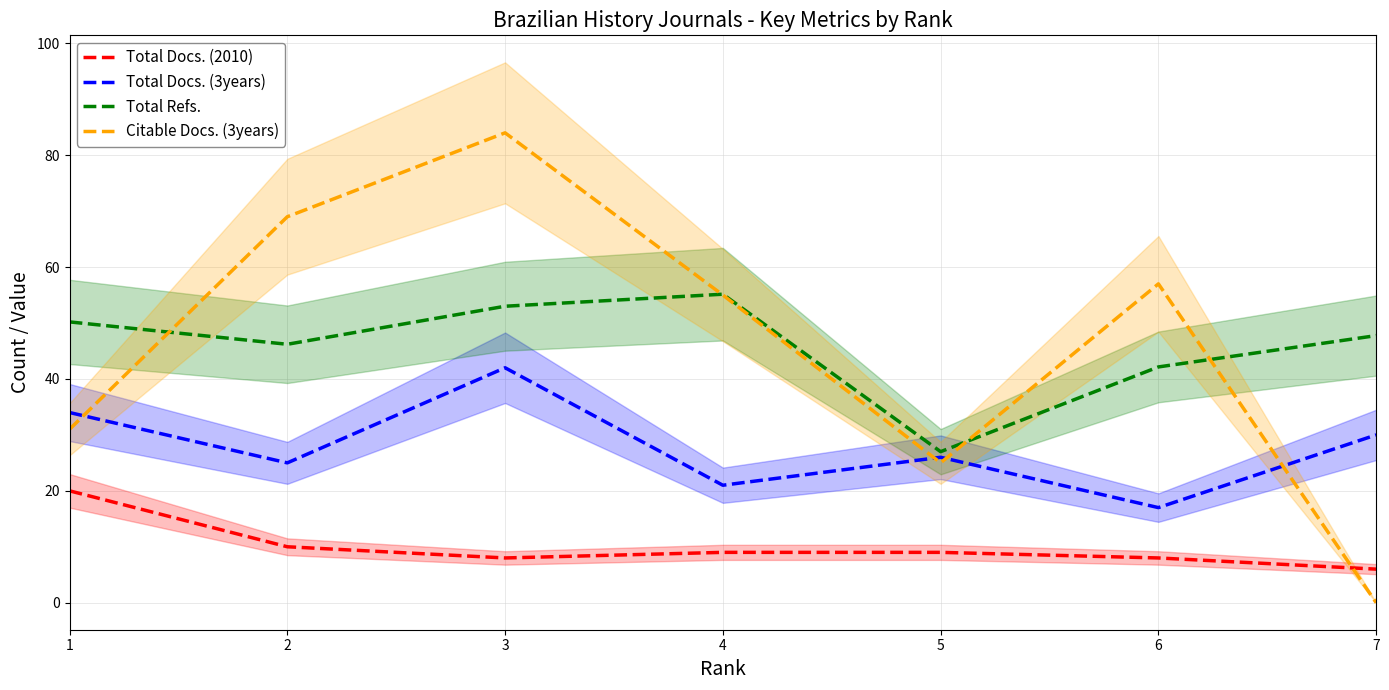

True or false: Citable Docs. (3years) has a value of 0.0 at 7.

True